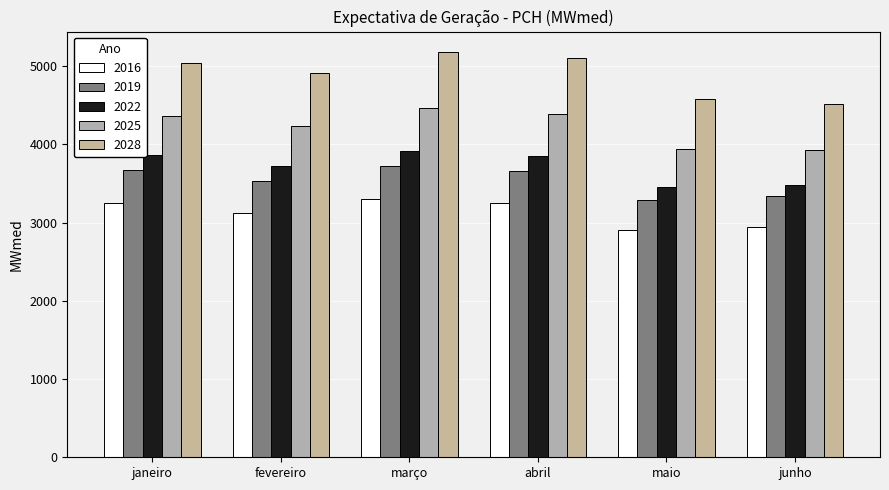

What is the average value of the 2022 series?

3715.3